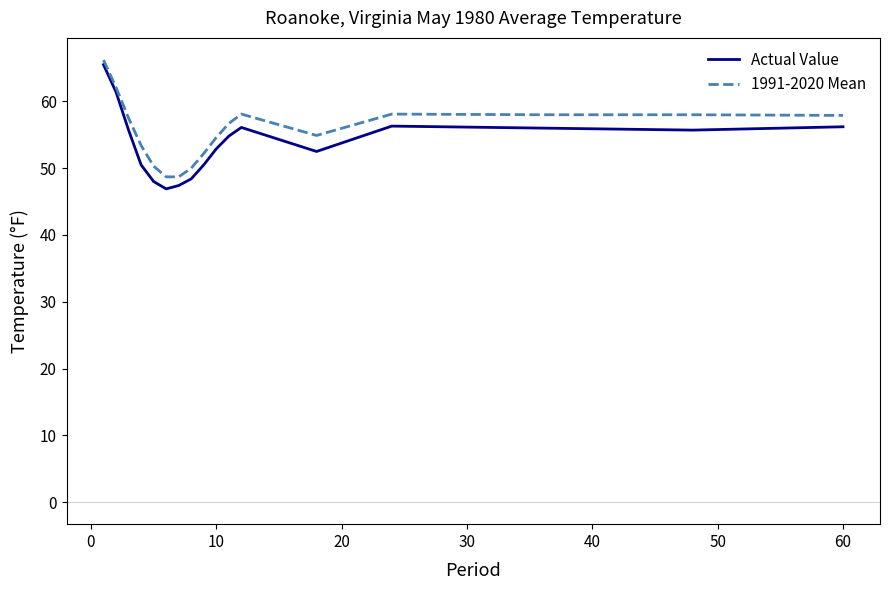

How many distinct data groups are displayed?

2